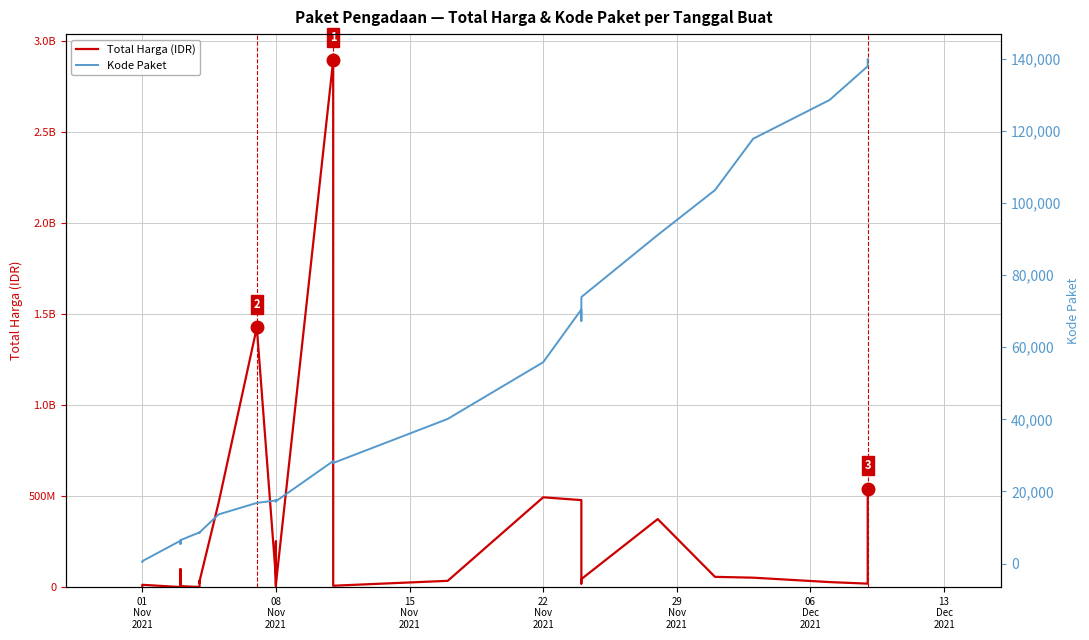

What is the sum of all Kode Paket values?

1313182